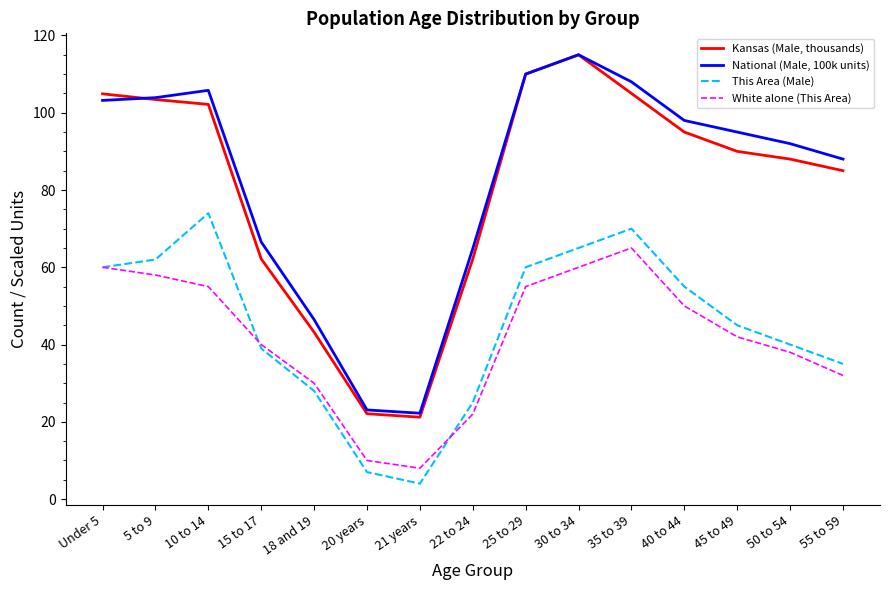

Is the value of White alone (This Area) at Under 5 greater than the value of Kansas (Male, thousands) at 18 and 19?

Yes